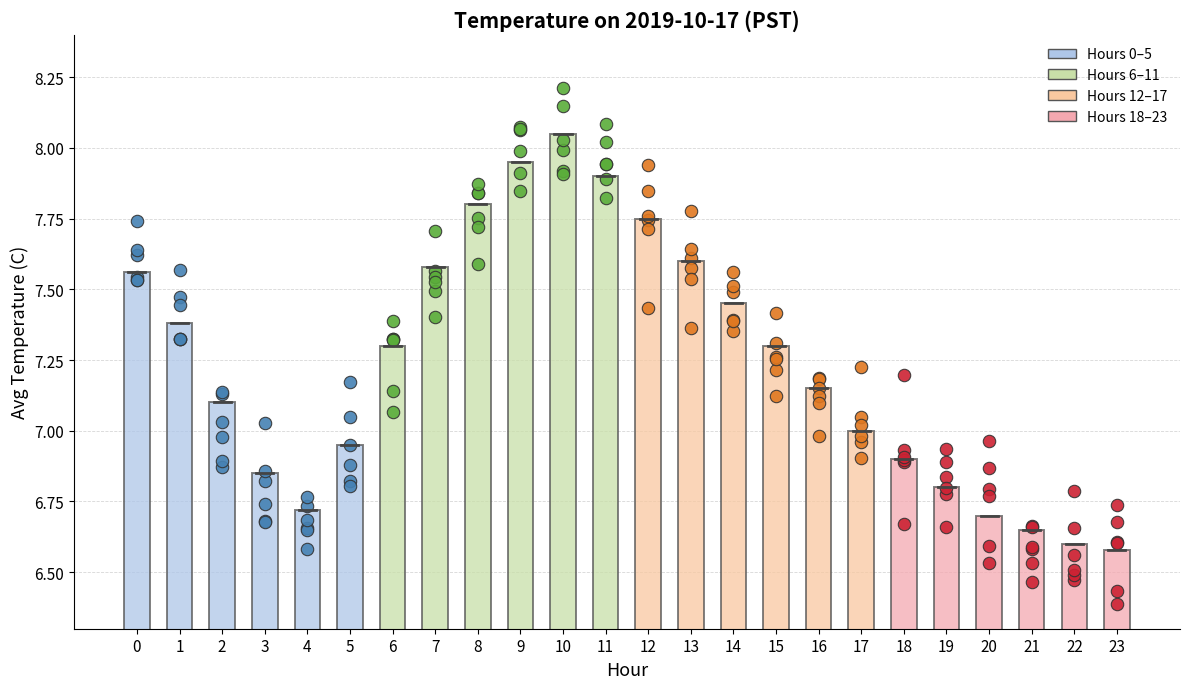

Which has a higher value, 21 or 5?

5